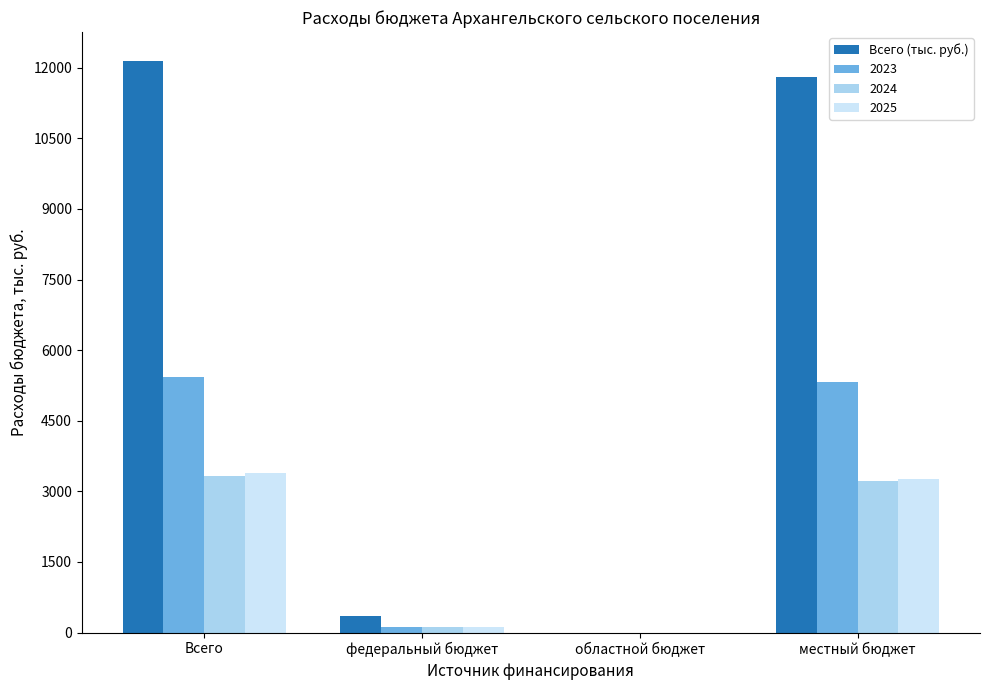

Are the bars horizontal?

No